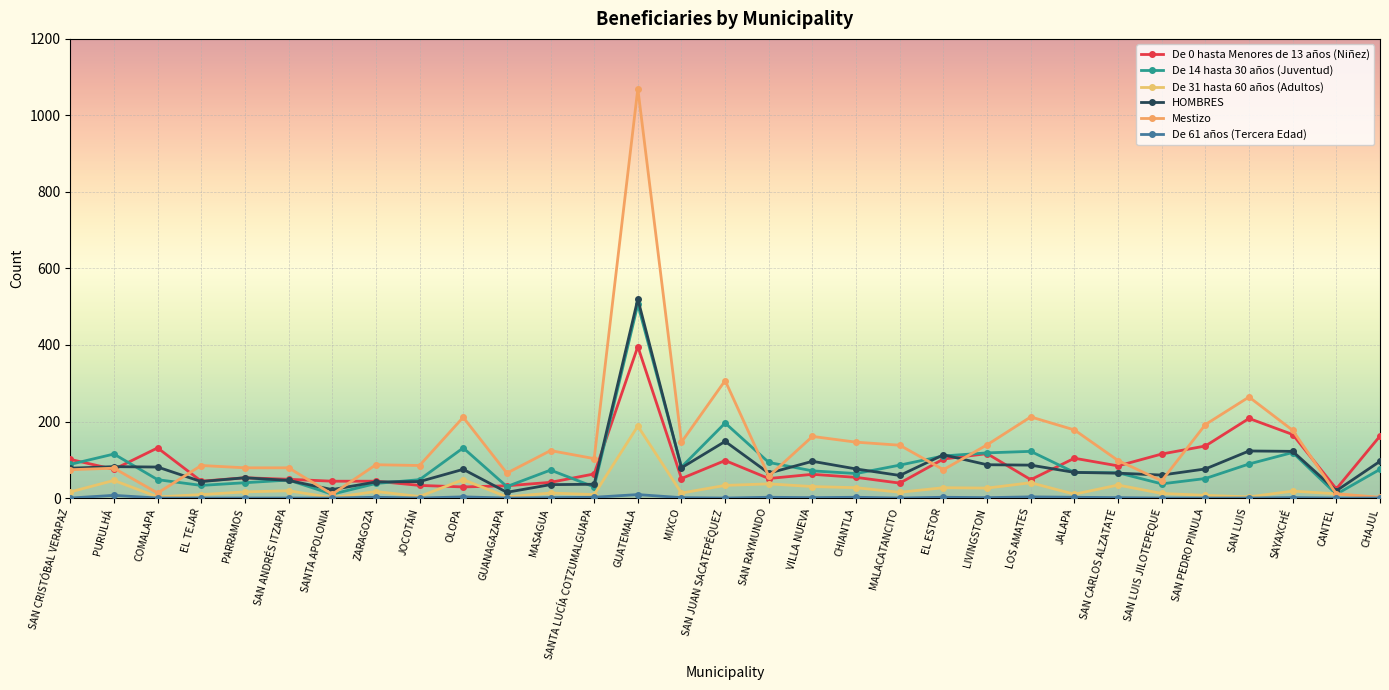

What is the difference between the maximum and minimum values in the De 61 años (Tercera Edad) series?

9